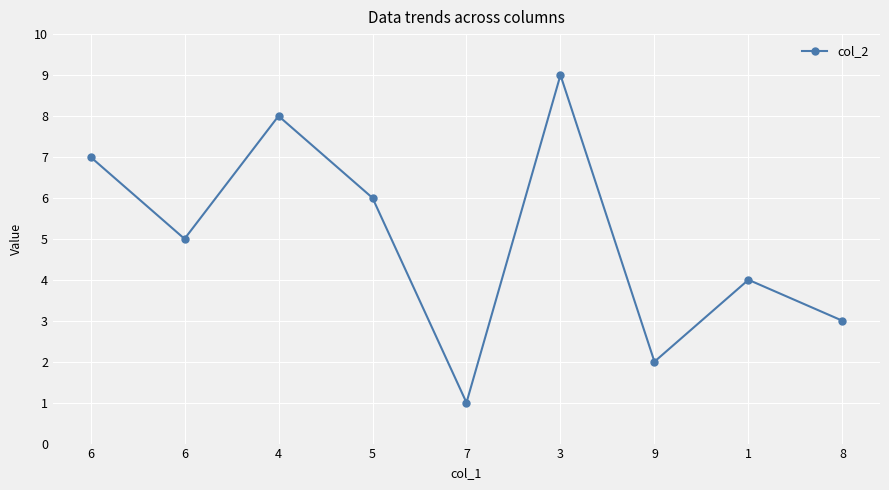

Reading left to right, list all the values displayed in this chart.

7	5	8	6	1	9	2	4	3